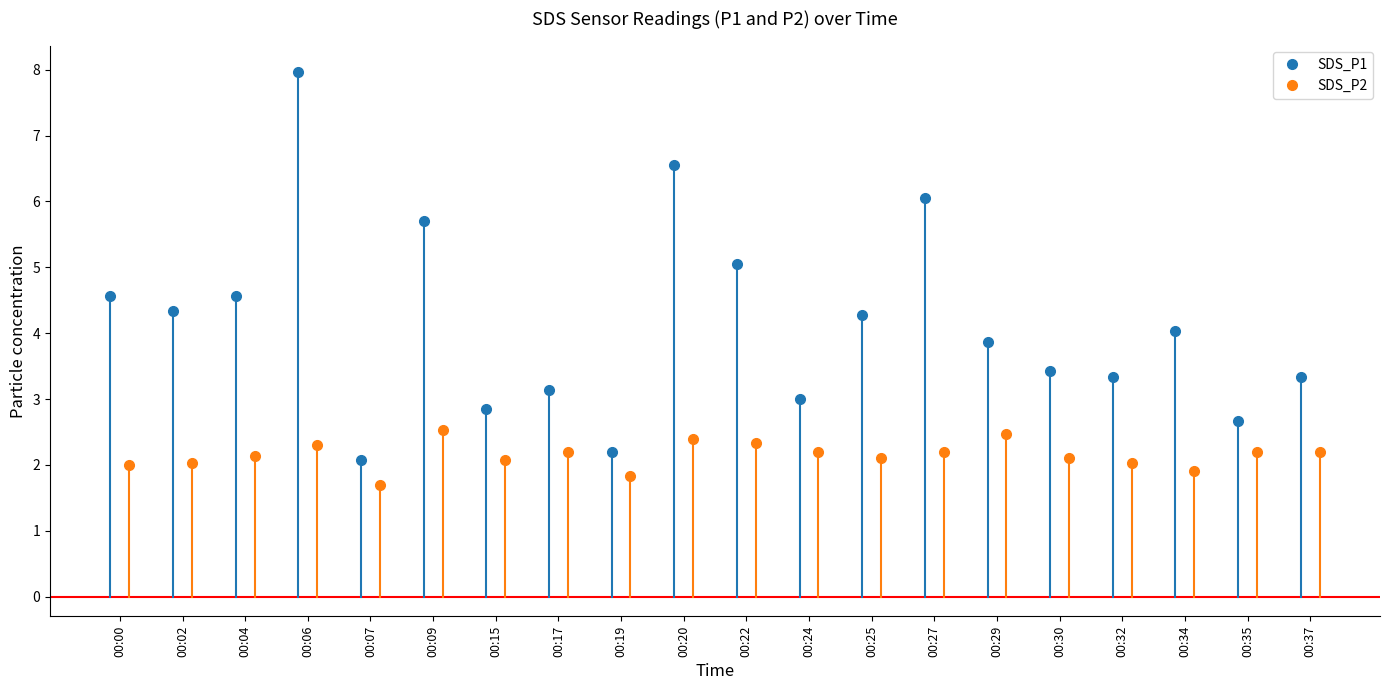

Which category has the lowest value in the SDS_P2 series?

00:07